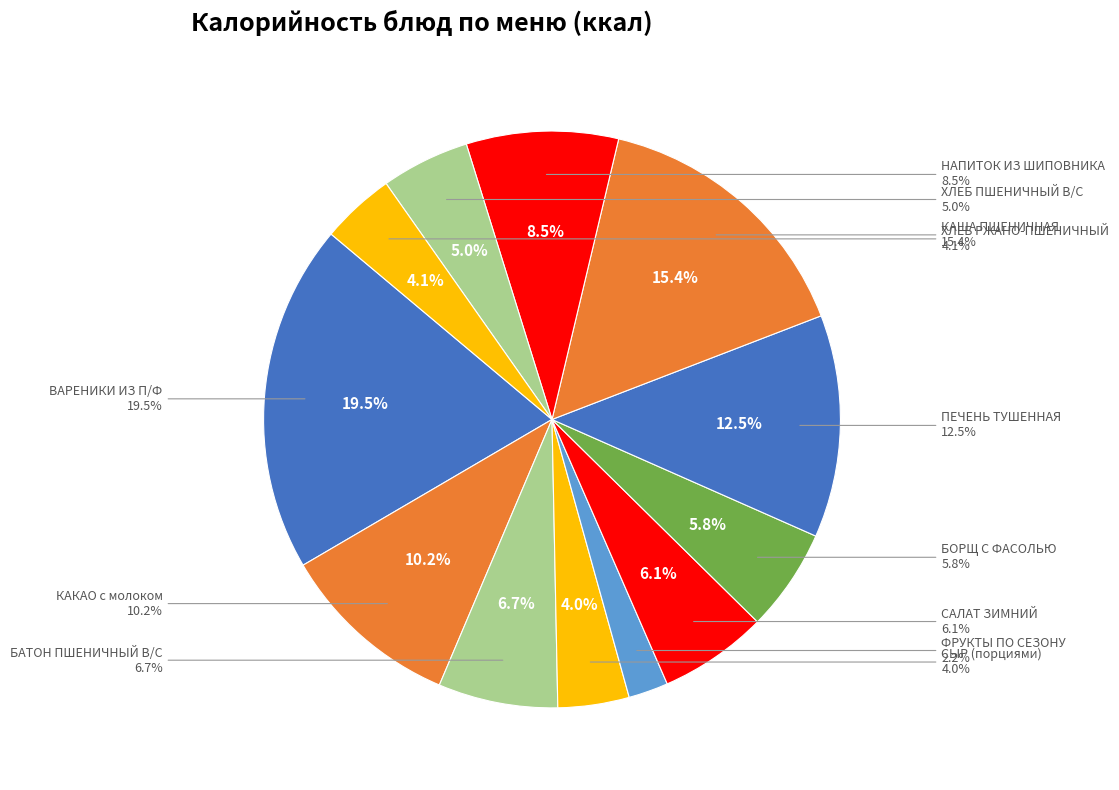

Combined, what portion of the pie is СЫР (порциями) and ХЛЕБ ПШЕНИЧНЫЙ В/С?

8.9%